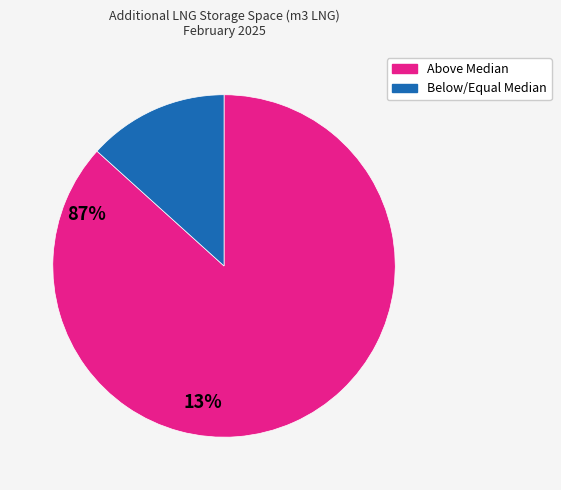

How many segments does this pie chart have?

2